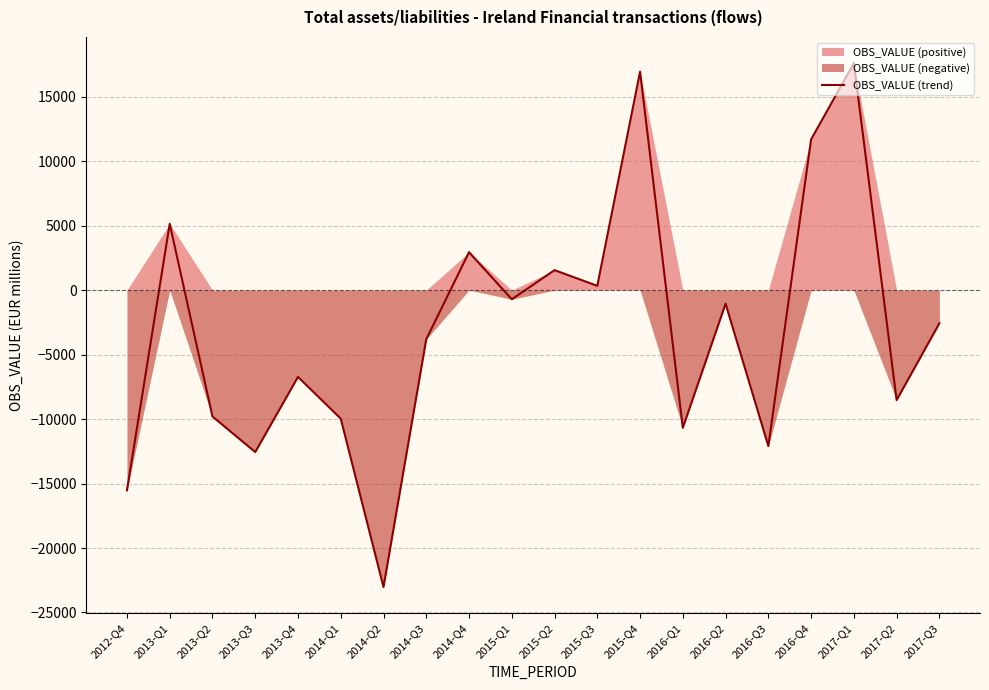

What is the greatest value displayed?

17606